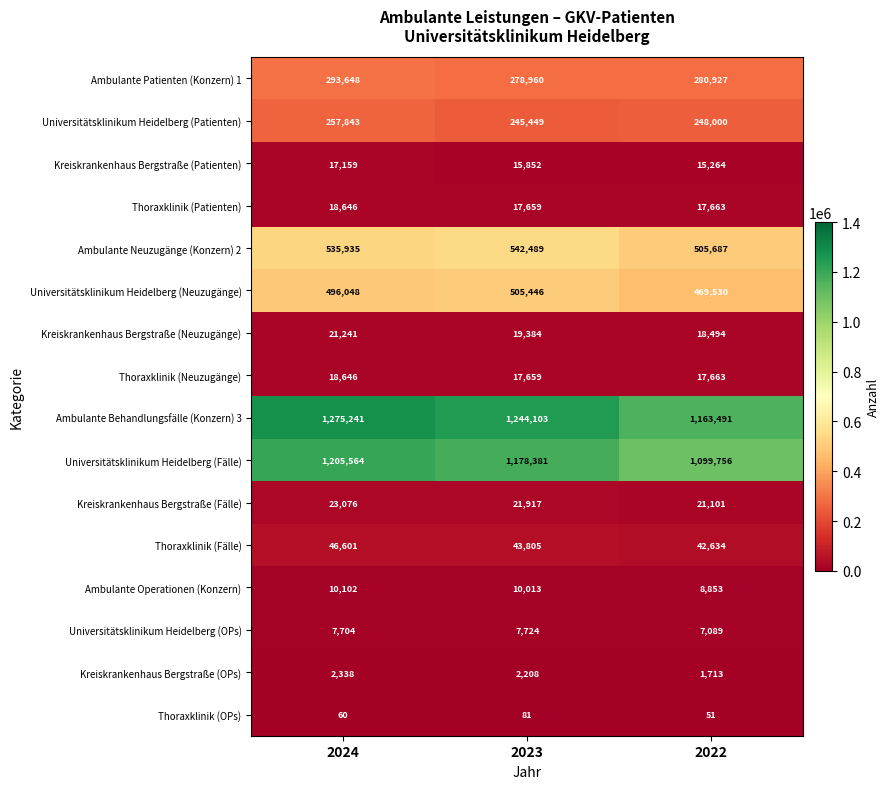

Where does the Thoraxklinik (Patienten) series first go above 17663?

2024